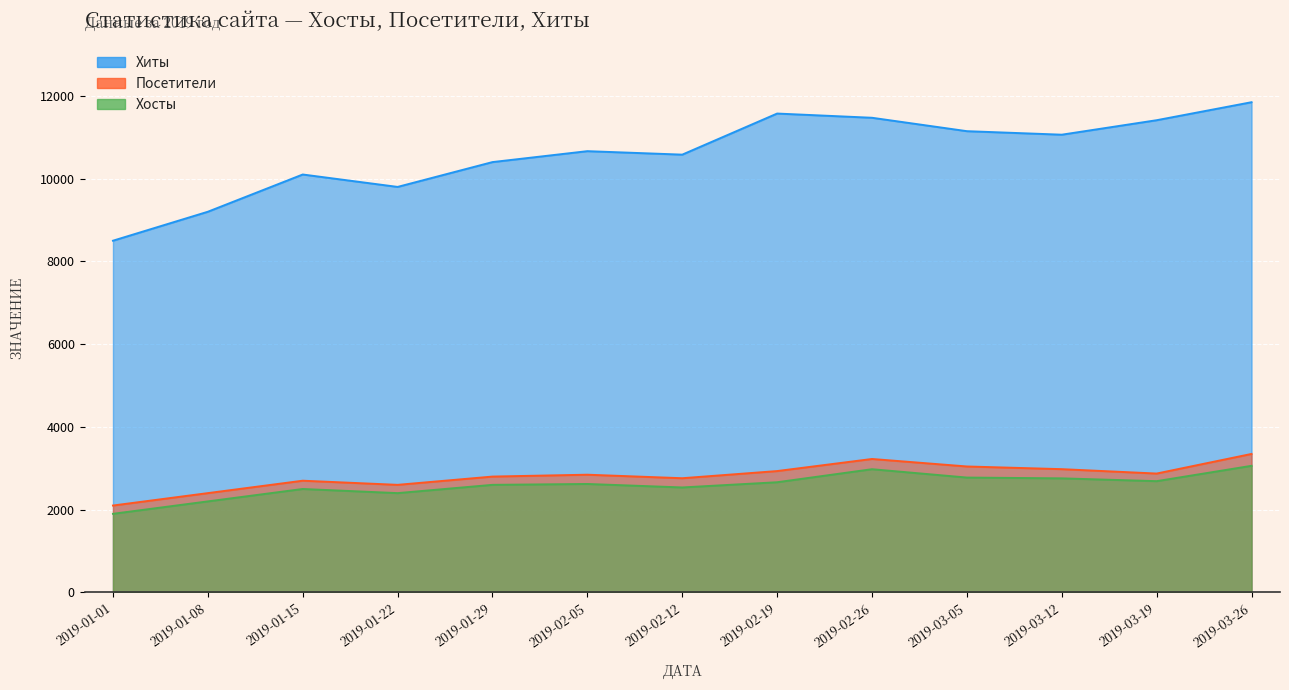

Reading left to right, extract all data points from this chart.

Хиты: 2019-01-01=8500	2019-01-08=9200	2019-01-15=10100	2019-01-22=9800	2019-01-29=10400	2019-02-05=10664	2019-02-12=10580	2019-02-19=11573	2019-02-26=11471	2019-03-05=11147	2019-03-12=11062	2019-03-19=11412	2019-03-26=11847
Посетители: 2019-01-01=2100	2019-01-08=2400	2019-01-15=2700	2019-01-22=2600	2019-01-29=2800	2019-02-05=2845	2019-02-12=2760	2019-02-19=2933	2019-02-26=3225	2019-03-05=3044	2019-03-12=2979	2019-03-19=2873	2019-03-26=3347
Хосты: 2019-01-01=1900	2019-01-08=2200	2019-01-15=2500	2019-01-22=2400	2019-01-29=2600	2019-02-05=2621	2019-02-12=2537	2019-02-19=2663	2019-02-26=2978	2019-03-05=2776	2019-03-12=2757	2019-03-19=2689	2019-03-26=3060